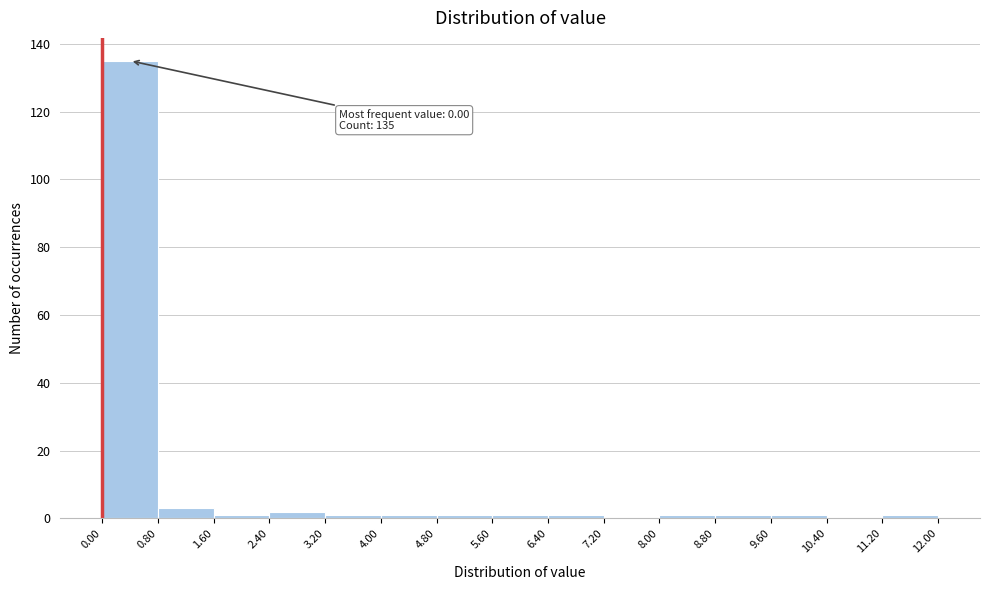

Which range on the x-axis has the tallest bar?

0.00 to 0.80